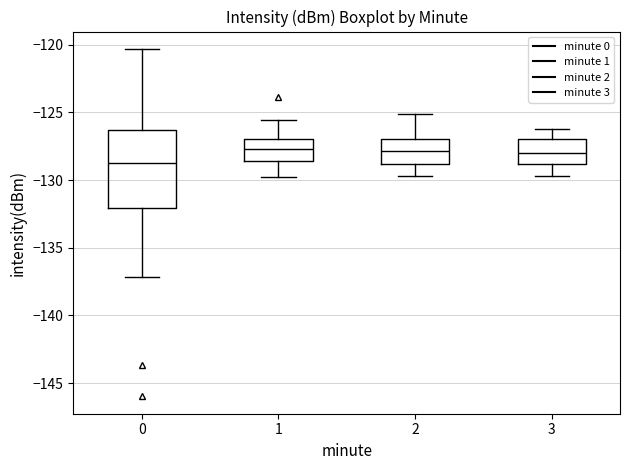

Comparing the boxes themselves (not the whiskers), which one is the tallest?

0